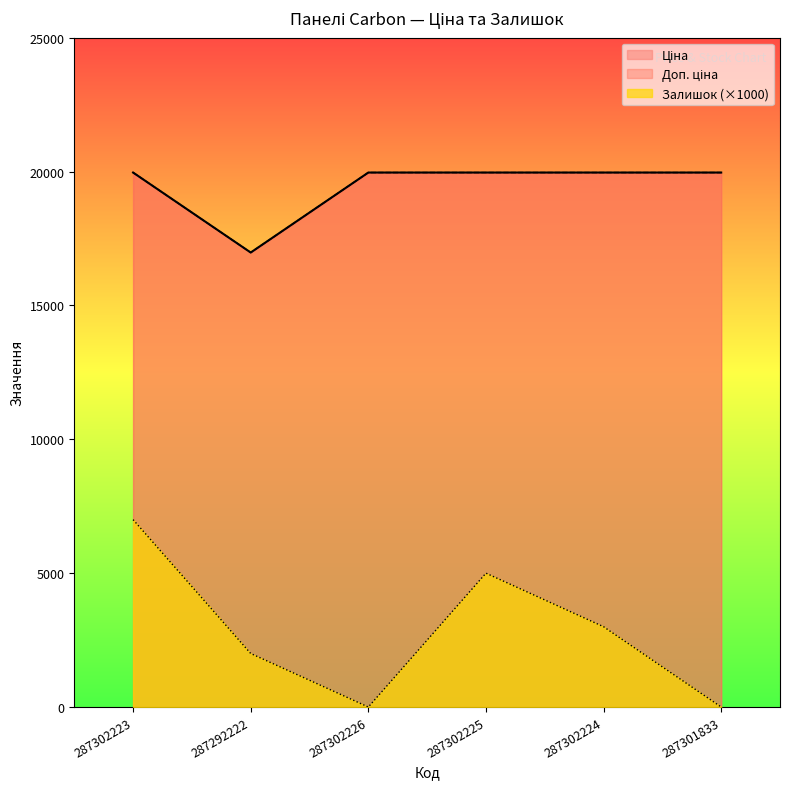

How many lines are shown in the chart?

3